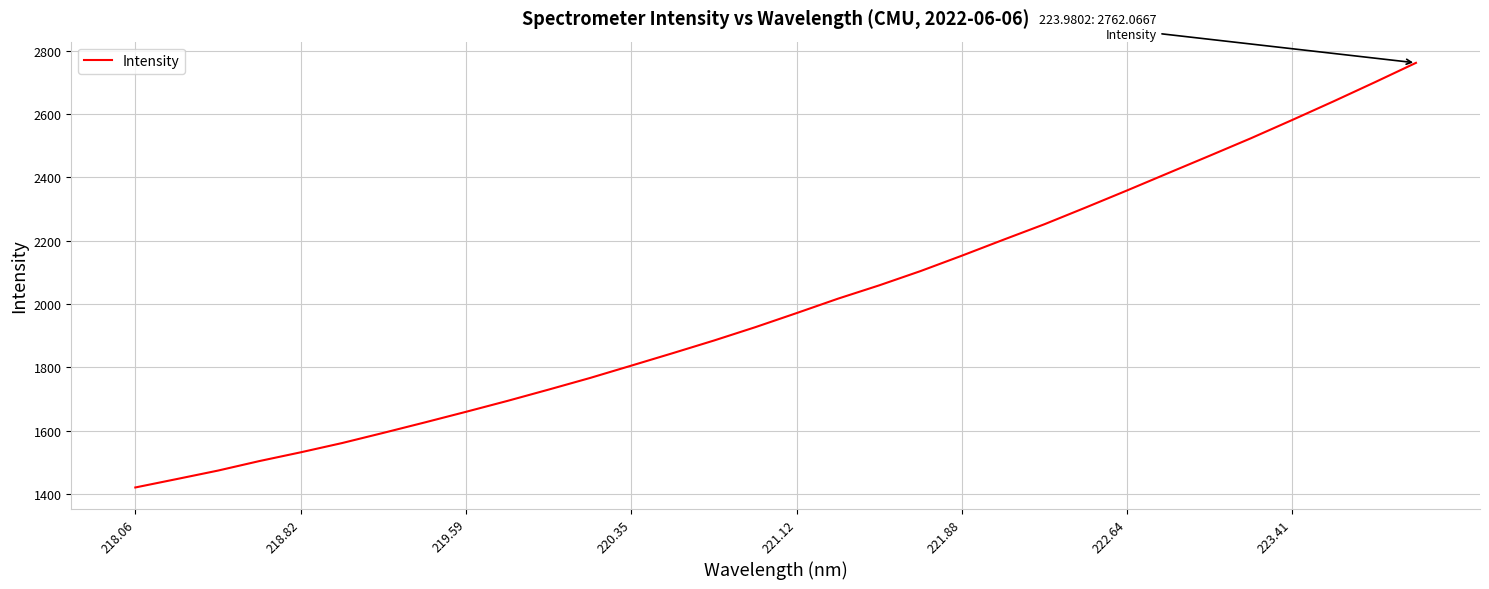

What is the difference between the maximum and minimum values?

1342.0